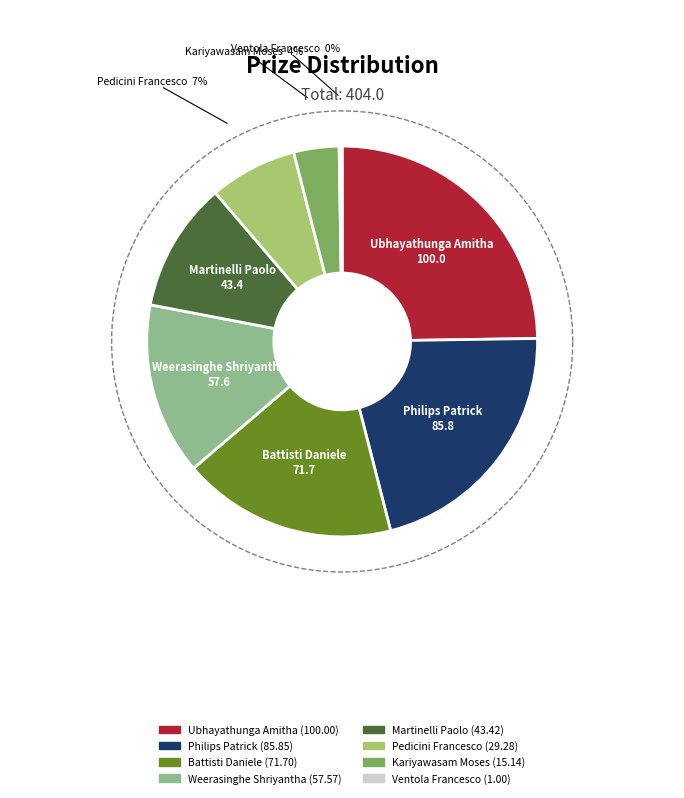

What portion of the pie excludes Ubhayathunga Amitha?

75.2%